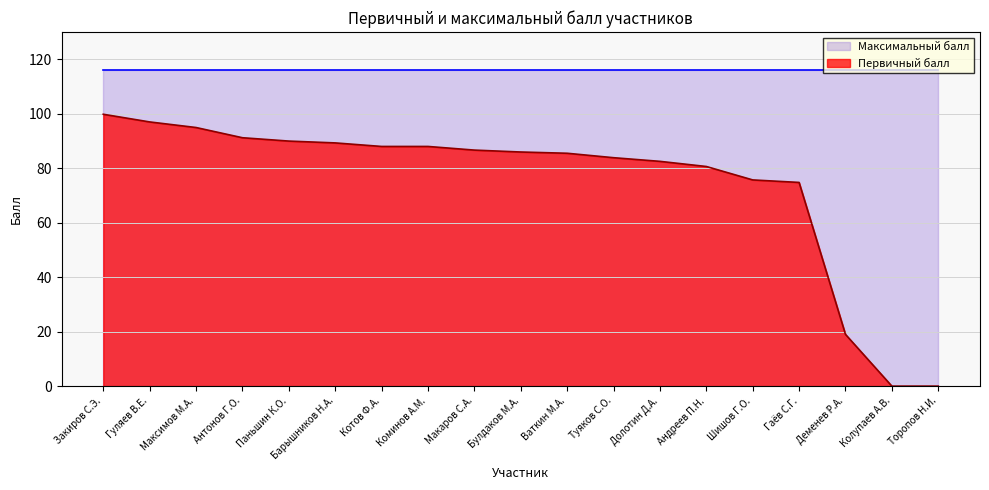

The value at Колупаев А.В. is 0.0. True or false?

True